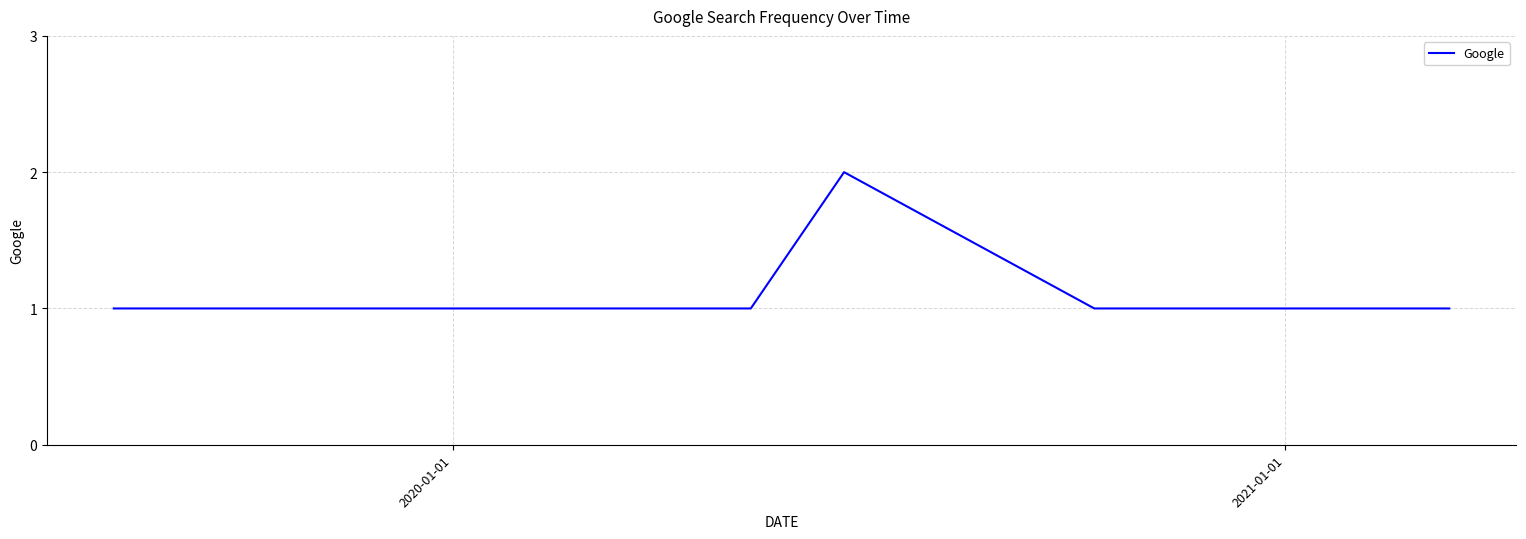

Reading left to right, what are all the values shown in this chart?

1	1	1	1	1	1	1	1	2	1	1	1	1	1	1